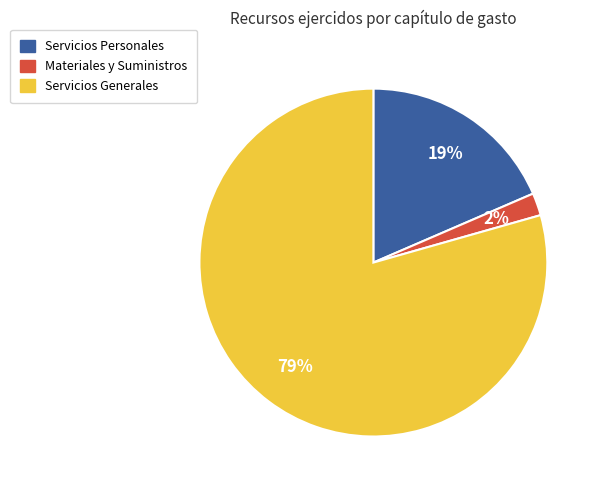

Between Servicios Personales and Servicios Generales, which is larger?

Servicios Generales